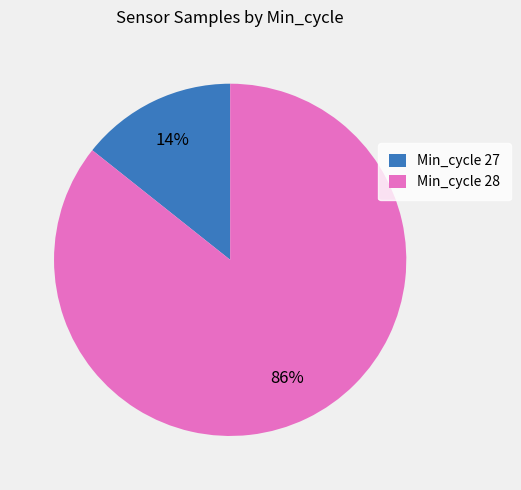

Rank the categories by value from lowest to highest.

Min_cycle 27, Min_cycle 28